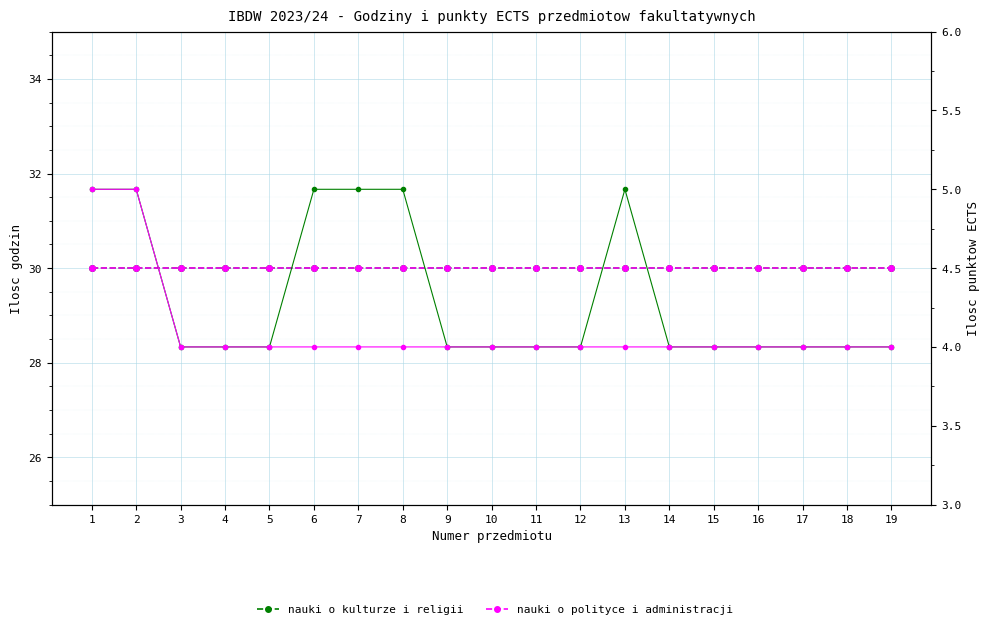

True or false: nauki o kulturze i religii and nauki o polityce i administracji intersect in this chart.

False